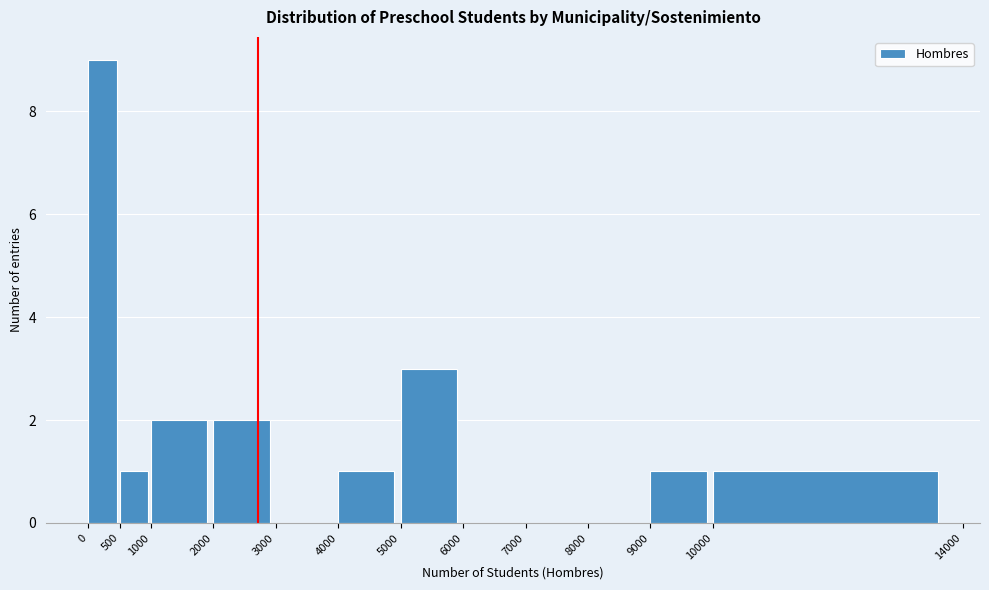

Reading left to right, list every bar in this chart as the range it spans on the x-axis followed by its height. The values are not printed on the chart, so give them approximately, as read against the axis.

0 to 500: 9
500 to 1000: 1
1000 to 2000: 2
2000 to 3000: 2
3000 to 4000: 0
4000 to 5000: 1
5000 to 6000: 3
6000 to 7000: 0
7000 to 8000: 0
8000 to 9000: 0
9000 to 10000: 1
10000 to 14000: 1